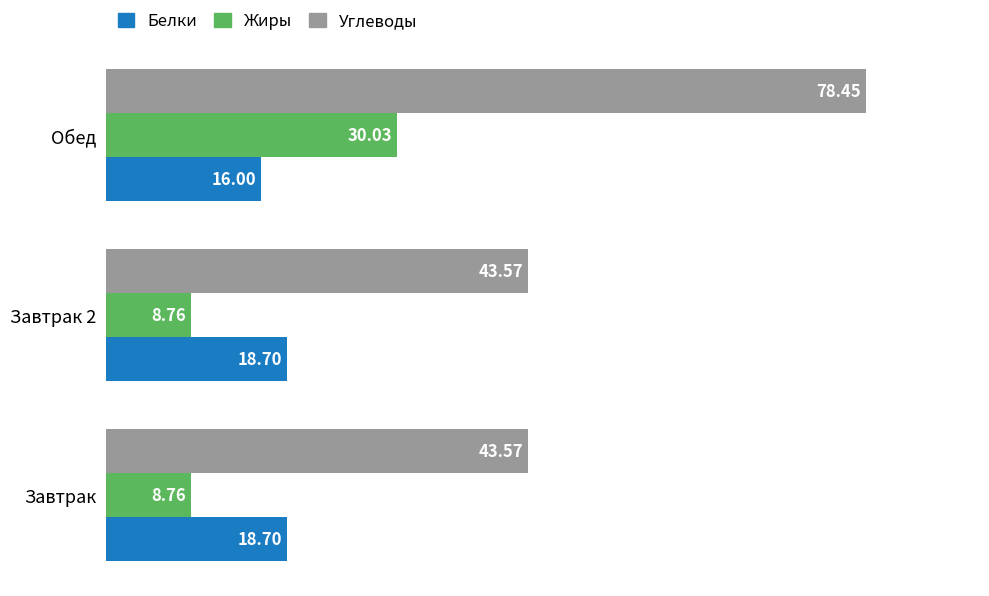

List the series in order of their peak value, highest first.

Углеводы, Жиры, Белки